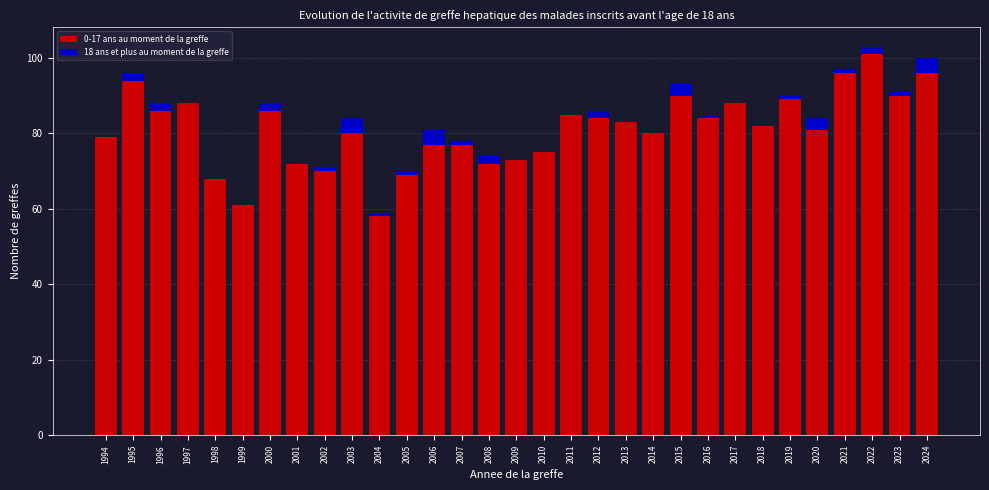

The 0-17 ans au moment de la greffe series shows 80 at 2003. True or false?

True